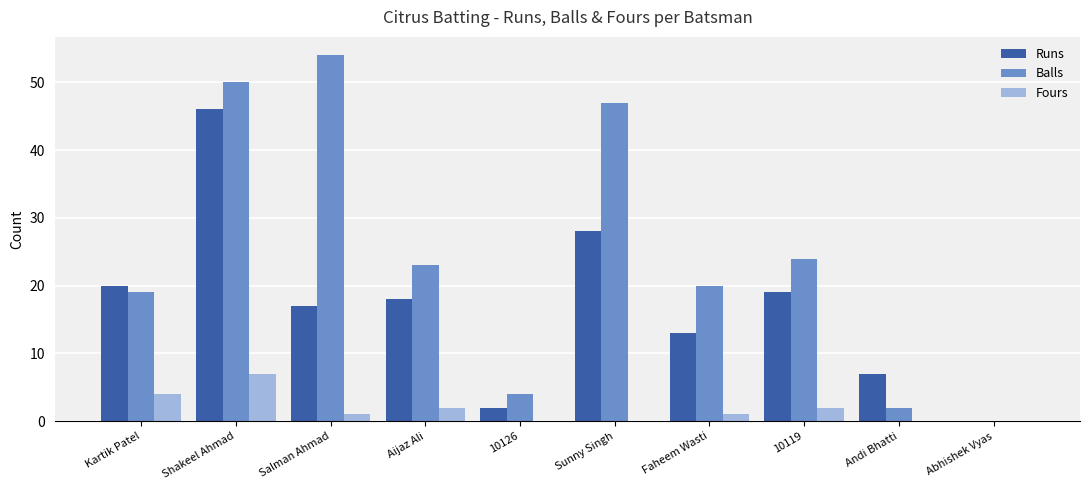

What is the greatest value displayed?

54